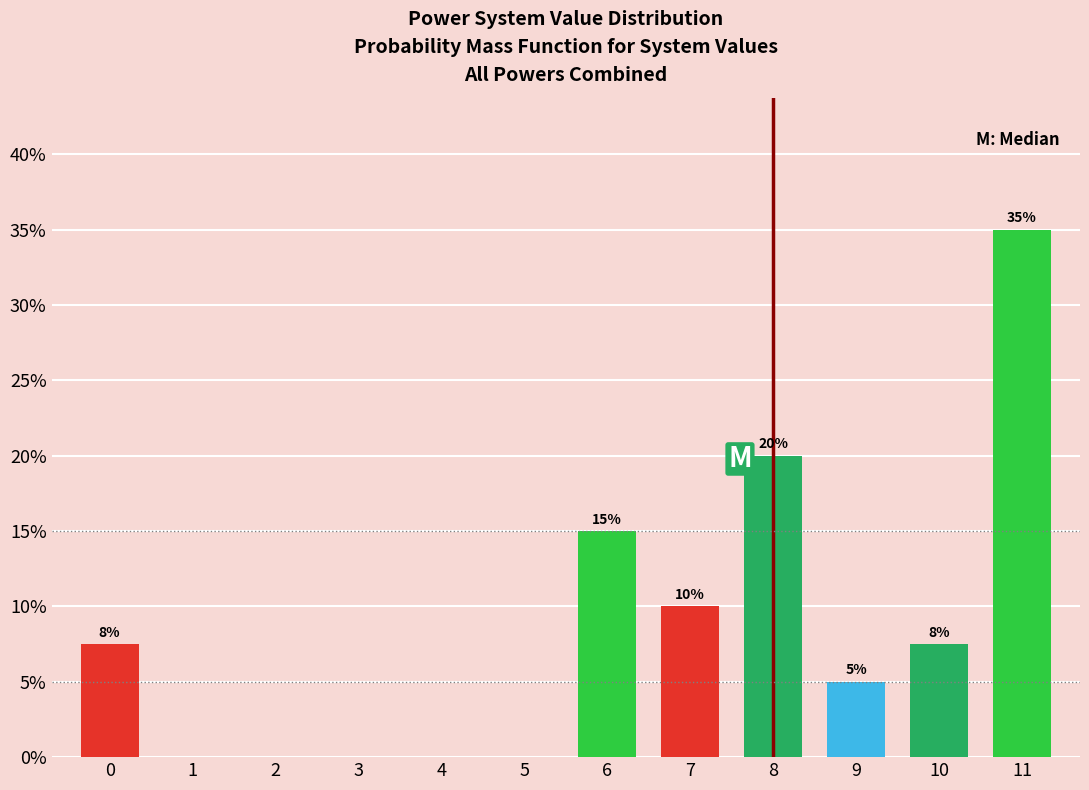

Where does the data first go above 10?

6